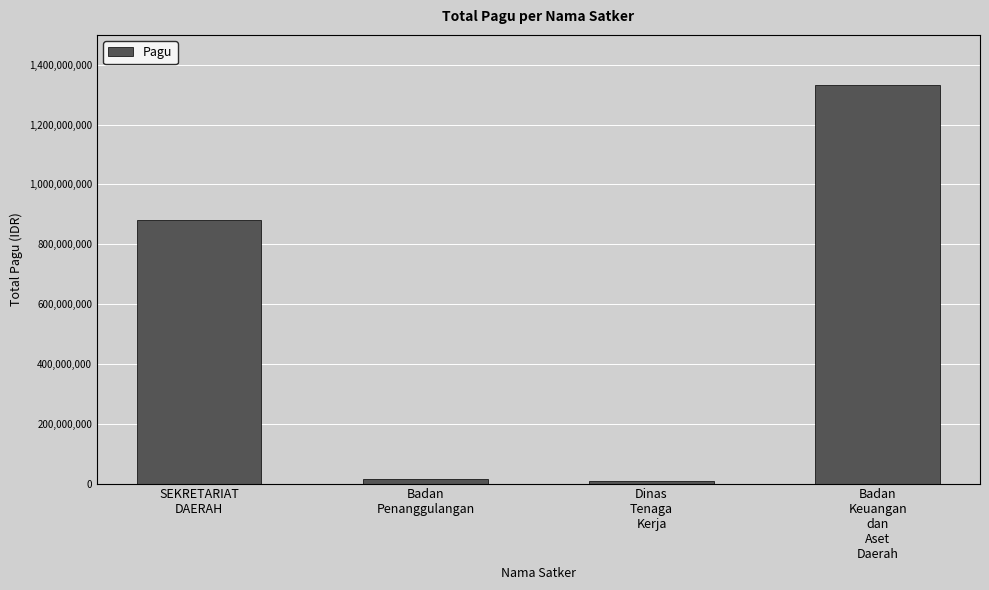

What is the difference between the values at SEKRETARIAT
DAERAH and Badan
Penanggulangan?

865093000